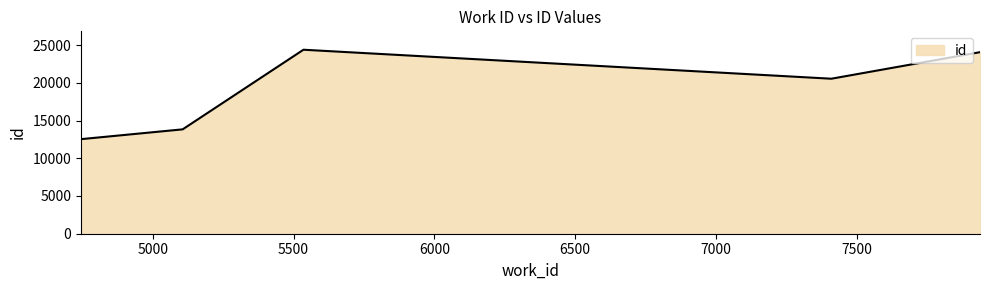

How many values are below 20543?

2